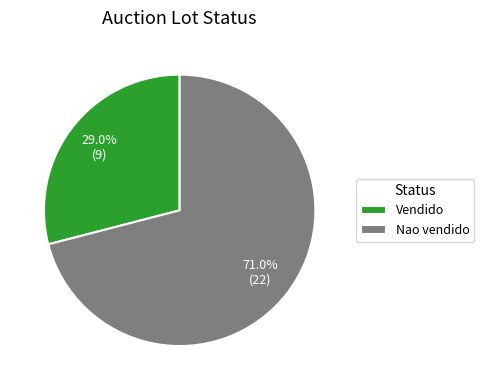

Rank the categories by value from highest to lowest.

Nao vendido, Vendido